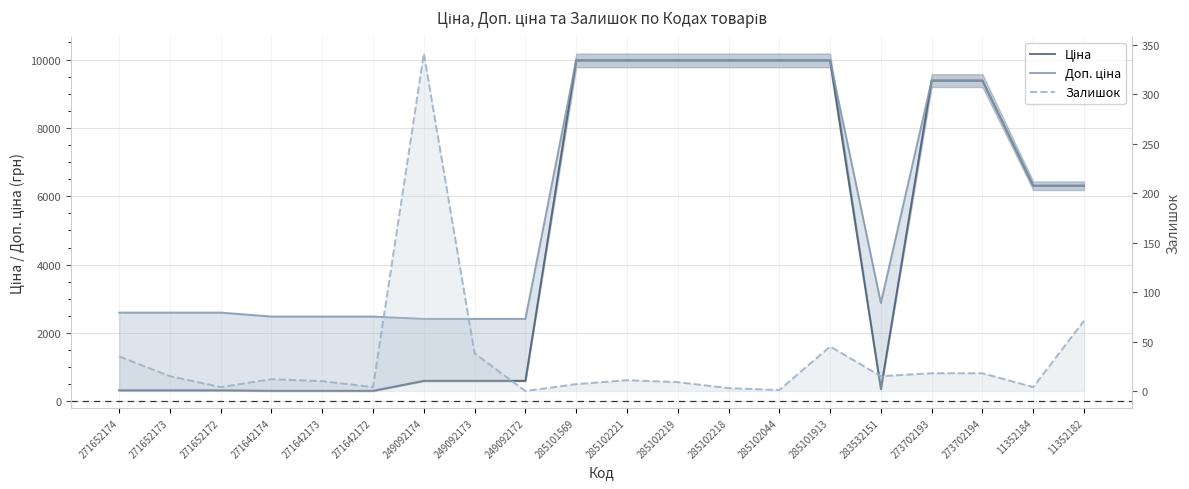

How many lines are shown in the chart?

3